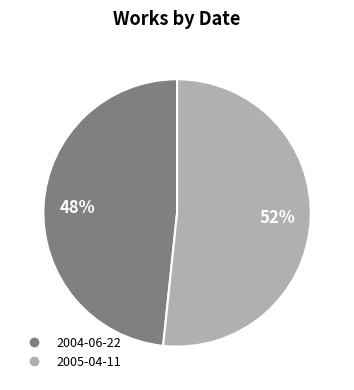

What percentage is the 2005-04-11 slice, to the nearest percent?

52%